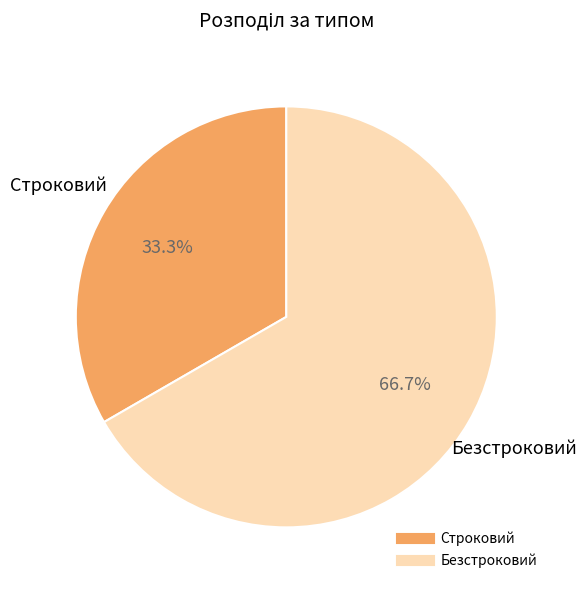

What is the largest slice in the pie chart?

Безстроковий